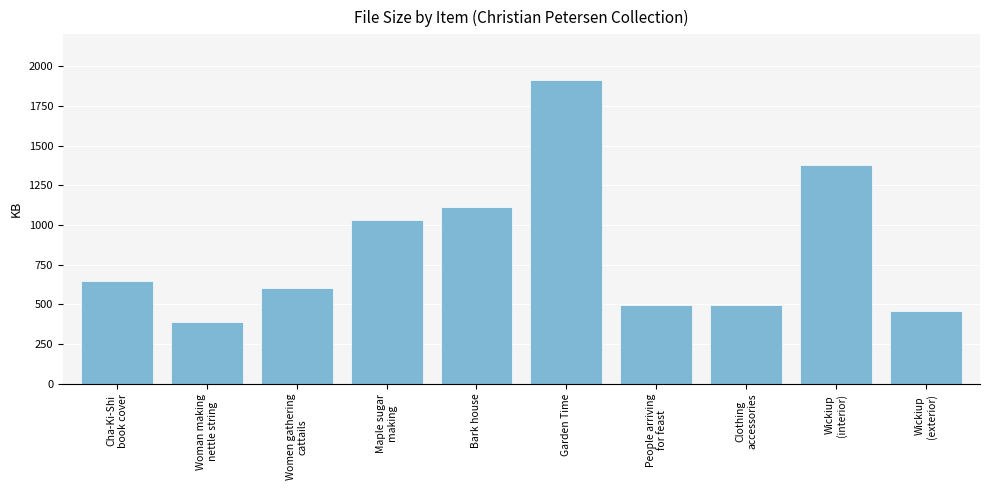

Which label corresponds to the largest value in the chart?

Garden Time